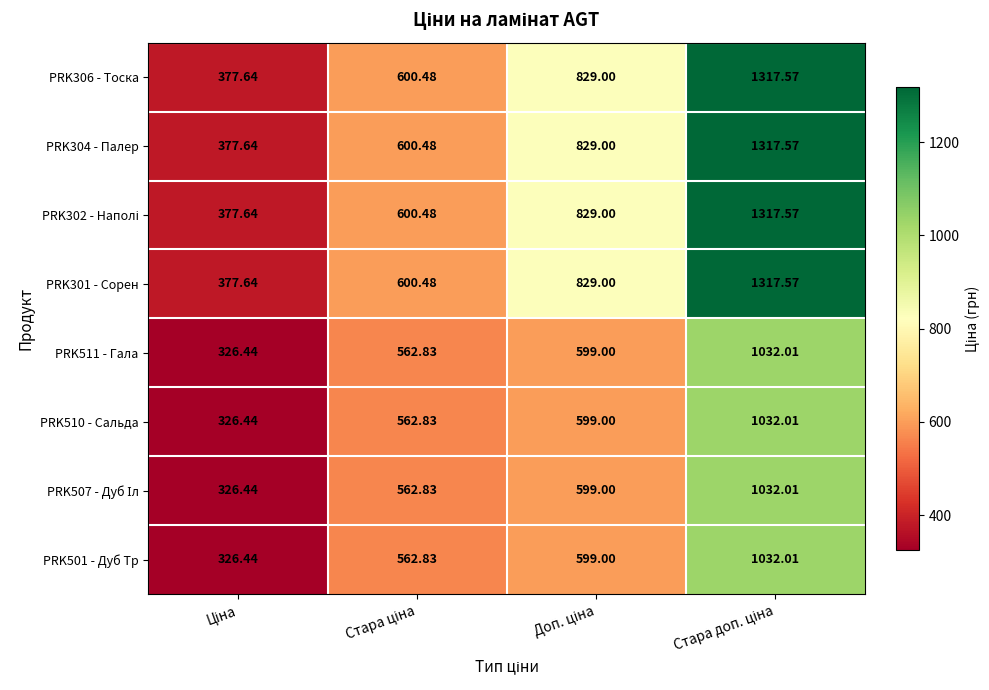

Which series has the largest total across all categories?

PRK306 - Тоска